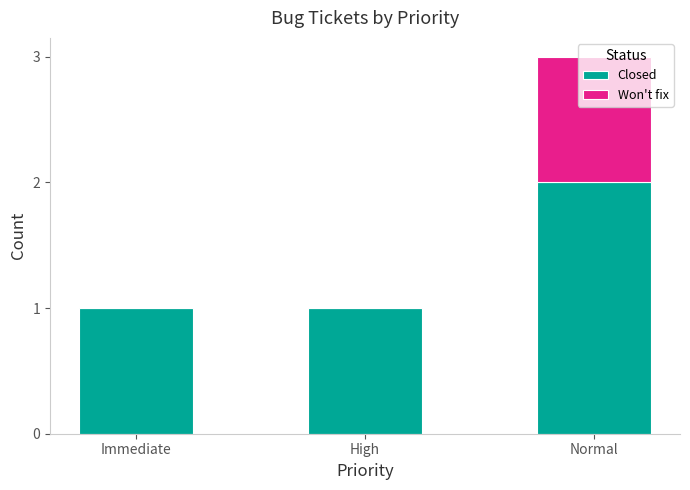

At which category is the sum across all series the highest?

Normal